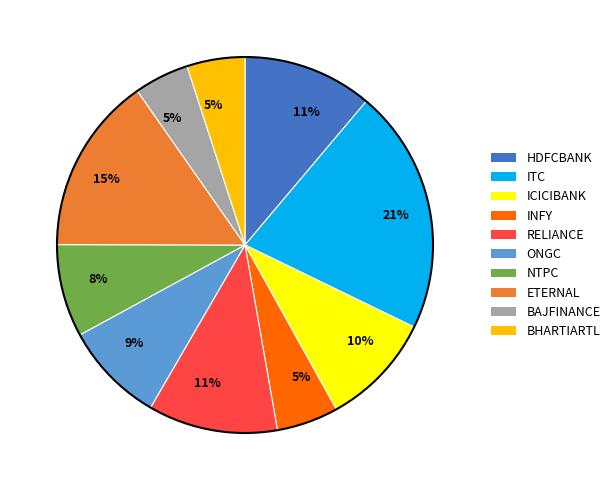

Does any single category account for the majority?

No